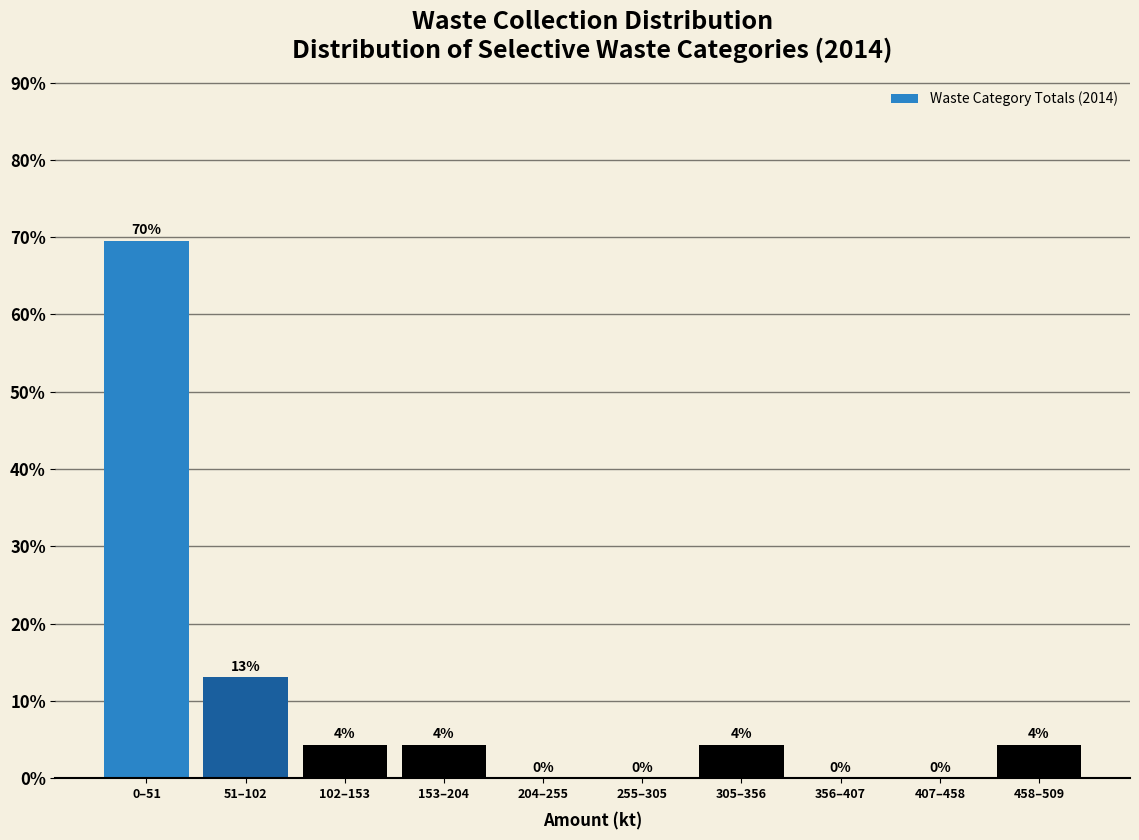

Where does the data first go above 4?

0–51